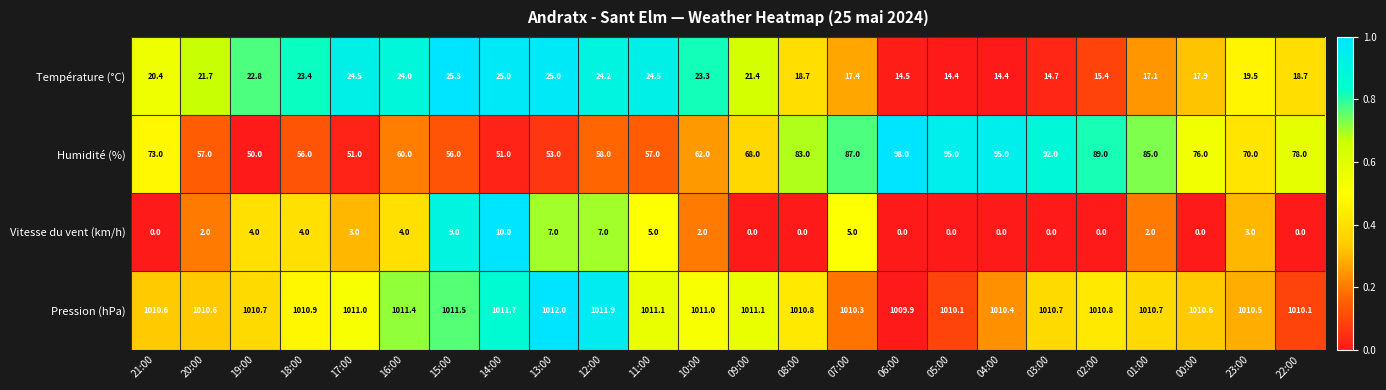

What is the difference between the highest and lowest values at 09:00?

1011.1